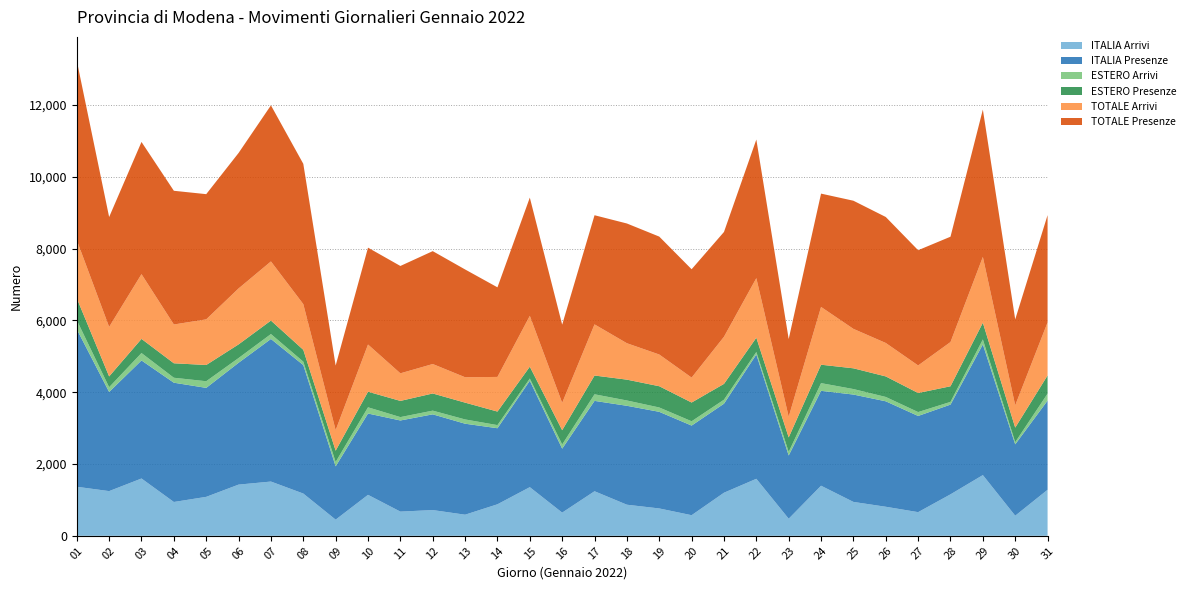

Reading right to left, transcribe all the data shown in this chart.

ITALIA Arrivi: 31=1282	30=560	29=1691	28=1155	27=659	26=809	25=944	24=1395	23=476	22=1588	21=1200	20=574	19=762	18=866	17=1241	16=646	15=1355	14=878	13=588	12=717	11=674	10=1141	09=450	08=1177	07=1511	06=1426	05=1085	04=942	03=1596	02=1245	01=1366
ITALIA Presenze: 31=2483	30=1988	29=3639	28=2499	27=2679	26=2937	25=2990	24=2643	23=1761	22=3462	21=2479	20=2496	19=2691	18=2755	17=2517	16=1781	15=2964	14=2118	13=2534	12=2666	11=2538	10=2265	09=1485	08=3578	07=3971	06=3393	05=3035	04=3322	03=3288	02=2761	01=4388
ESTERO Arrivi: 31=194	30=60	29=139	28=76	27=108	26=121	25=153	24=214	23=99	22=70	21=112	20=120	19=121	18=148	17=183	16=117	15=61	14=87	13=119	12=103	11=94	10=173	09=122	08=95	07=137	06=132	05=185	04=138	03=206	02=133	01=251
ESTERO Presenze: 31=507	30=405	29=466	28=435	27=531	26=572	25=578	24=513	23=404	22=397	21=440	20=522	19=592	18=580	17=523	16=397	15=330	14=377	13=468	12=478	11=451	10=434	09=314	08=330	07=375	06=380	05=452	04=403	03=394	02=300	01=611
TOTALE Arrivi: 31=1476	30=621	29=1831	28=1231	27=767	26=931	25=1098	24=1609	23=575	22=1659	21=1312	20=694	19=883	18=1014	17=1424	16=762	15=1416	14=965	13=707	12=820	11=768	10=1314	09=572	08=1272	07=1647	06=1558	05=1271	04=1080	03=1803	02=1378	01=1618
TOTALE Presenze: 31=2989	30=2393	29=4105	28=2934	27=3210	26=3509	25=3569	24=3156	23=2165	22=3860	21=2919	20=3018	19=3284	18=3335	17=3040	16=2178	15=3293	14=2495	13=3002	12=3144	11=2990	10=2698	09=1799	08=3908	07=4347	06=3773	05=3487	04=3724	03=3682	02=3061	01=4999